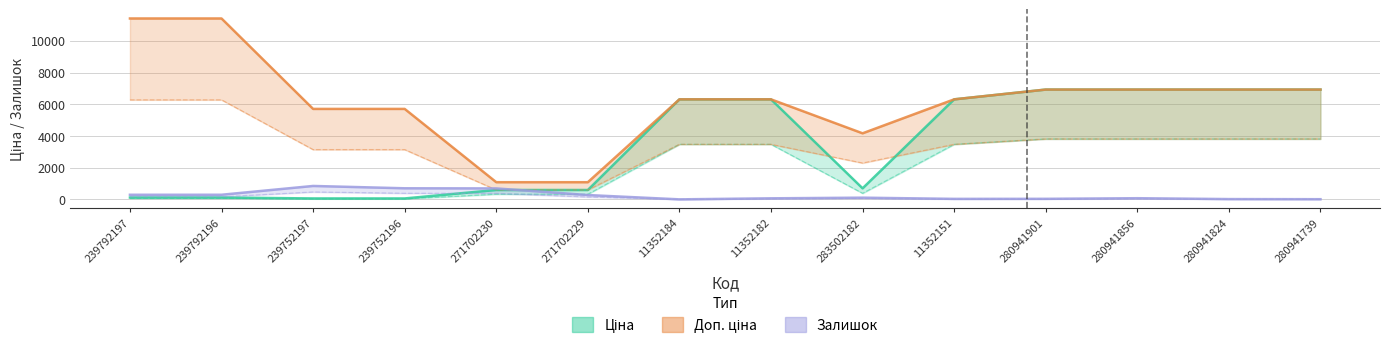

What is the label of the 8th point from the right?

11352184